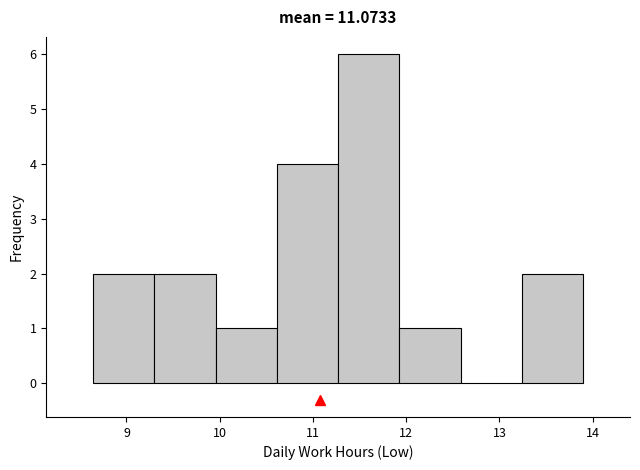

Reading left to right, transcribe this chart: for each bar, give the range it covers on the x-axis and its height. Neither the bar edges nor the heights are printed on the chart, so give them approximately, as read against the axes.

8.6 to 9.3: 2
9.3 to 10.0: 2
10.0 to 10.6: 1
10.6 to 11.3: 4
11.3 to 11.9: 6
11.9 to 12.6: 1
12.6 to 13.2: 0
13.2 to 13.9: 2